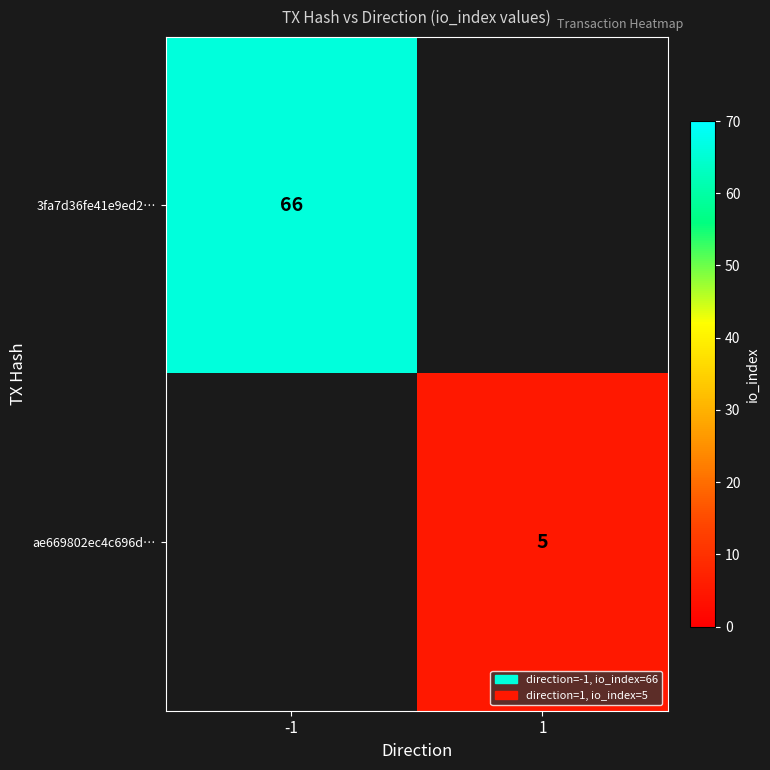

How many data points does each series have?

2